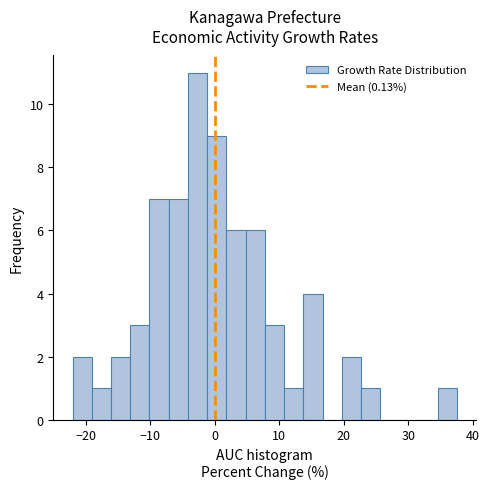

Around what value on the x-axis is the tallest bar? Give the approximate position of its centre, as read against the axis.

-3